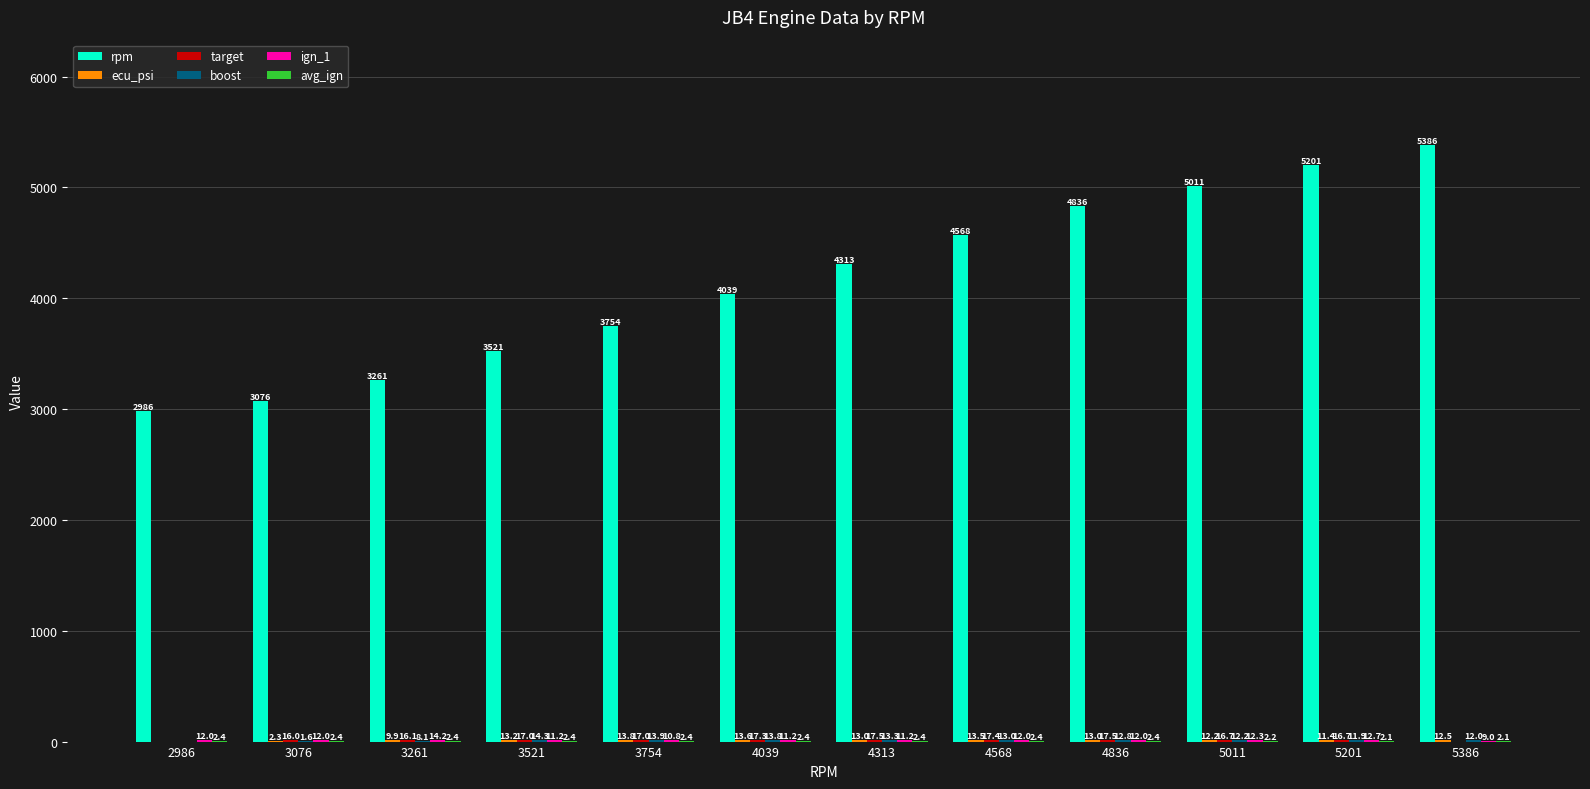

Which series has the largest total across all categories?

rpm